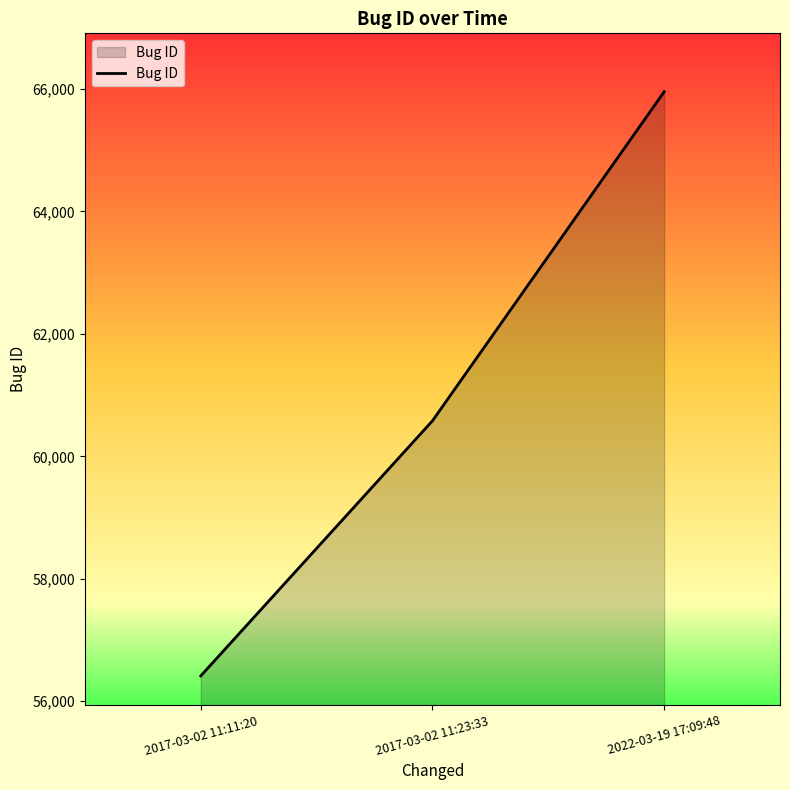

Rank the categories by value from highest to lowest.

2022-03-19 17:09:48, 2017-03-02 11:23:33, 2017-03-02 11:11:20